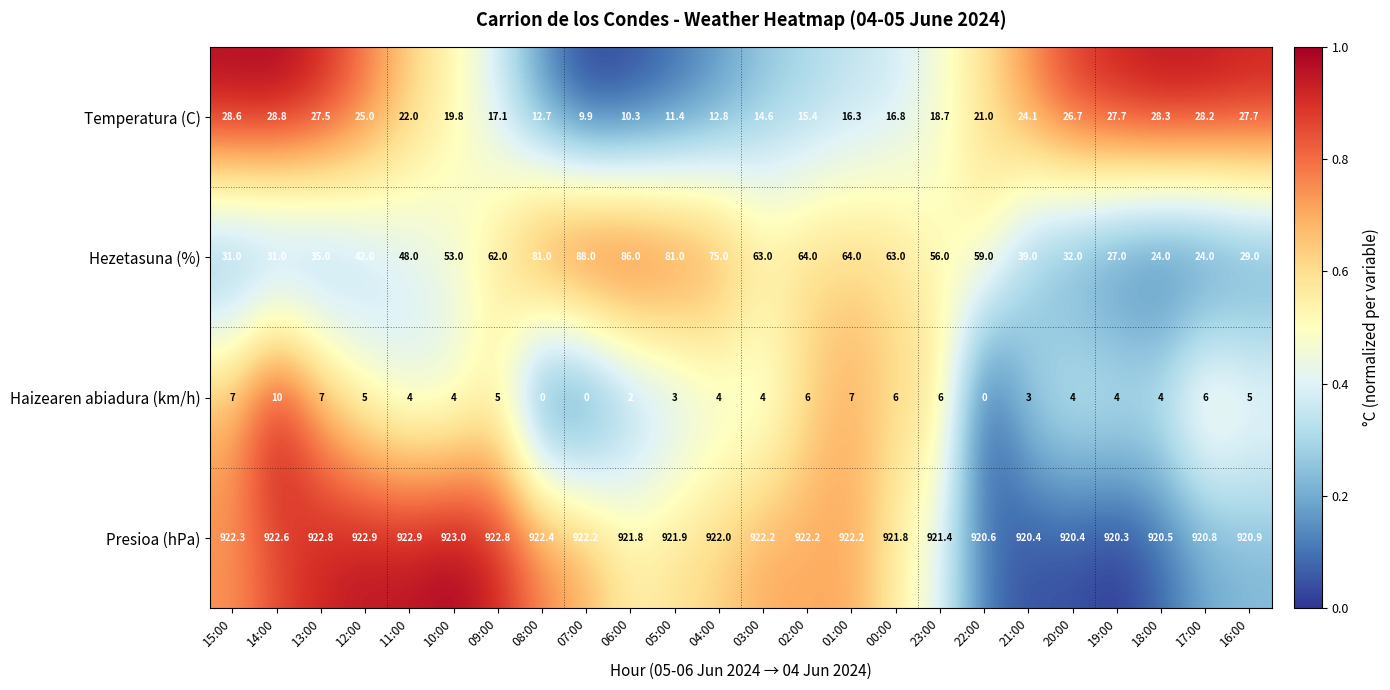

What is the sum of the Presioa (hPa) values at 09:00 and 02:00?

1845.0